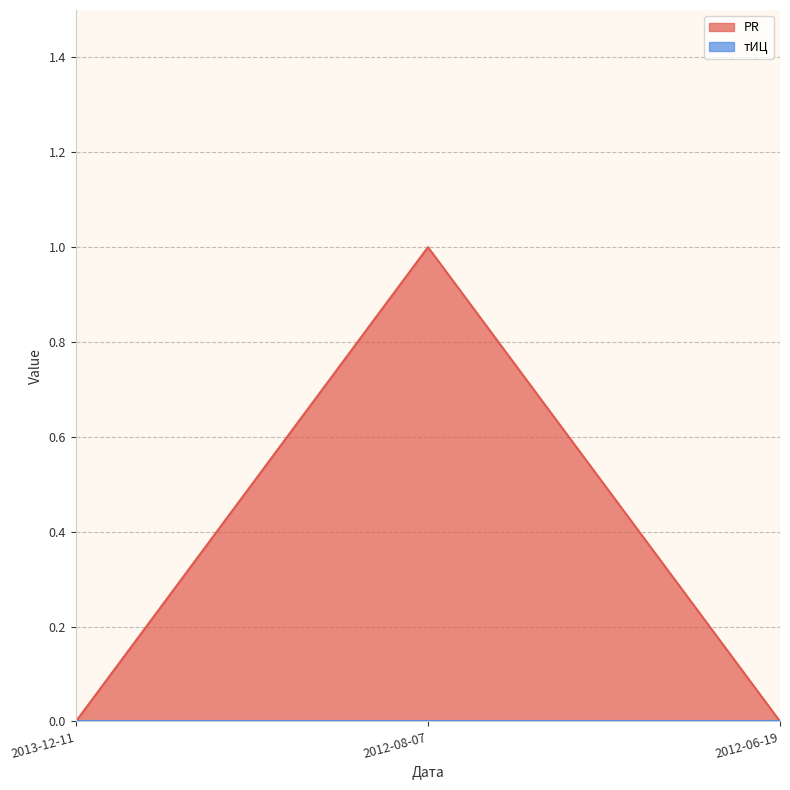

Reading right to left, what are all the values shown in this chart?

0	1	0